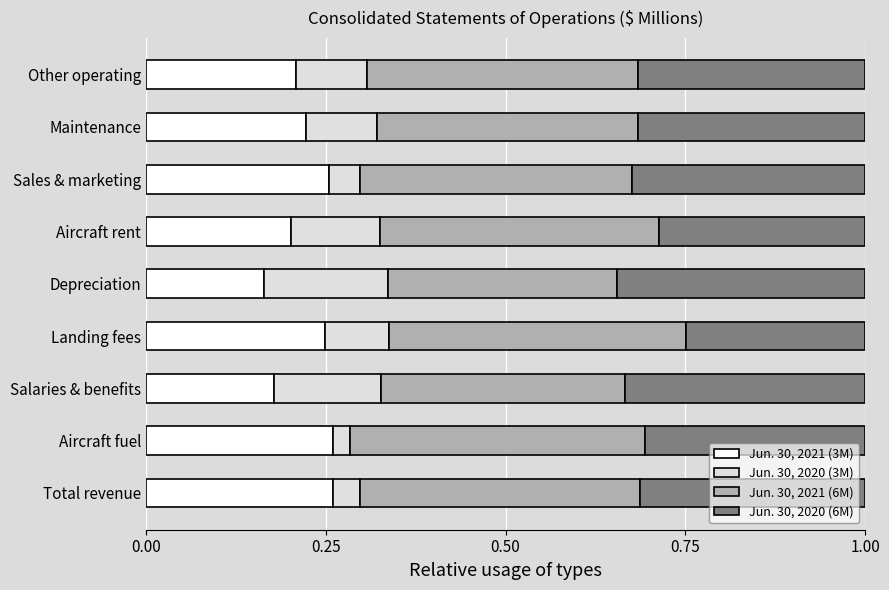

What is the total value across all series at Sales & marketing?

1.0